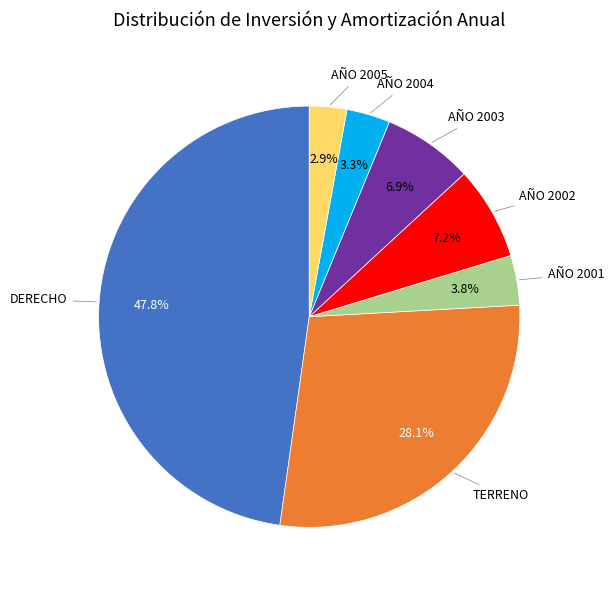

Is there a majority slice in this chart?

No